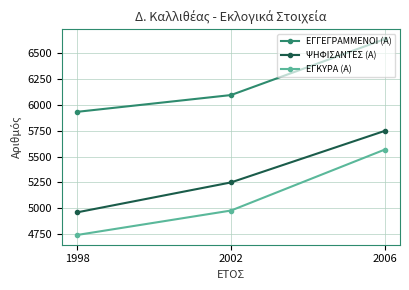

Which category has the lowest value across all series?

1998